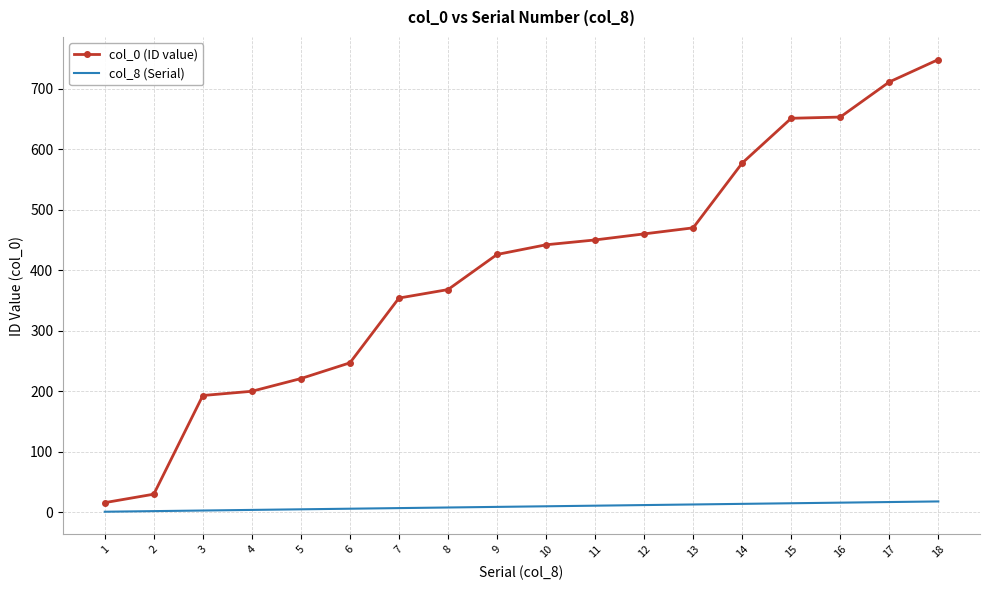

The value of col_0 (ID value) at 11 is 450. True or false?

True